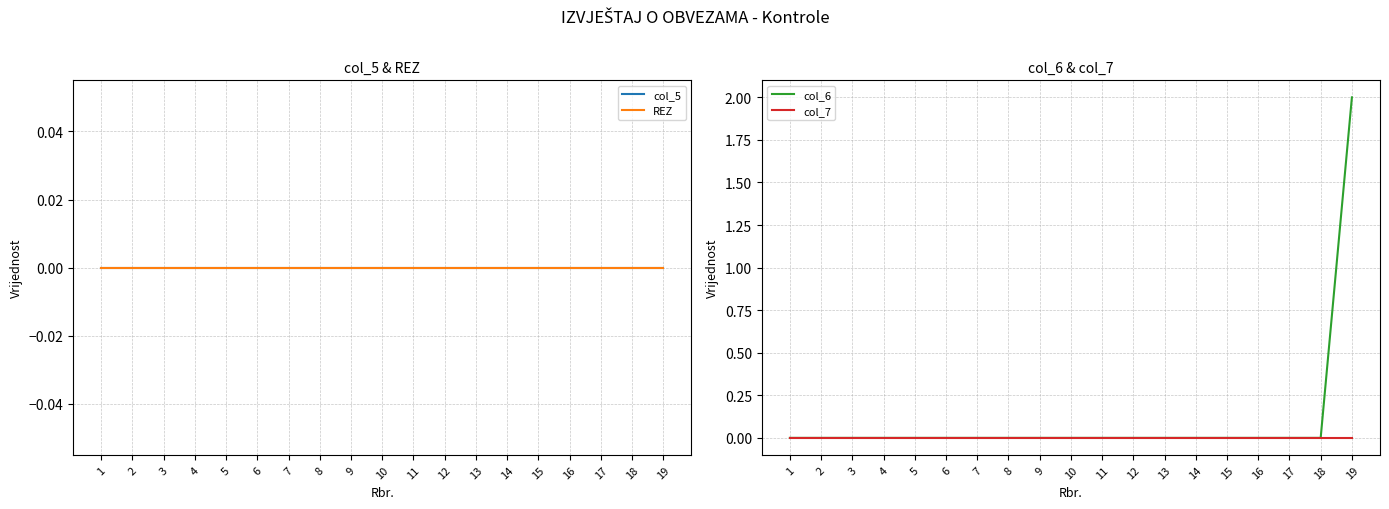

Reading left to right, extract all data points from this chart.

col_5: 0	0	0	0	0	0	0	0	0	0	0	0	0	0	0	0	0	0	0
REZ: 0	0	0	0	0	0	0	0	0	0	0	0	0	0	0	0	0	0	0
col_6: 0	0	0	0	0	0	0	0	0	0	0	0	0	0	0	0	0	0	2
col_7: 0	0	0	0	0	0	0	0	0	0	0	0	0	0	0	0	0	0	0